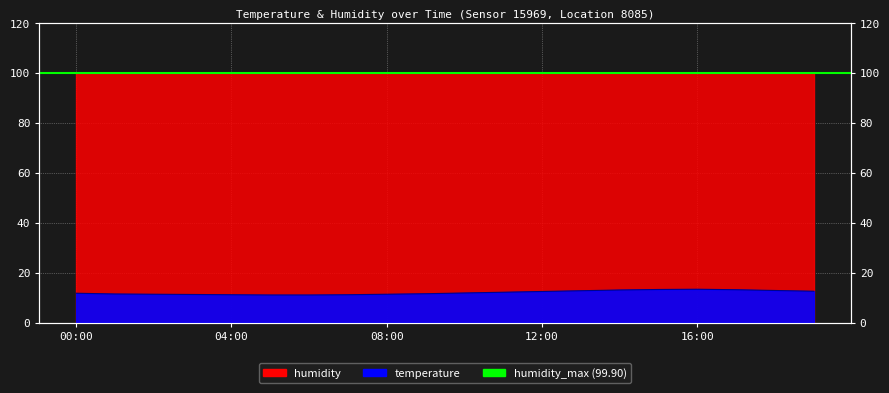

At which category does the chart reach its peak across all series?

16:00